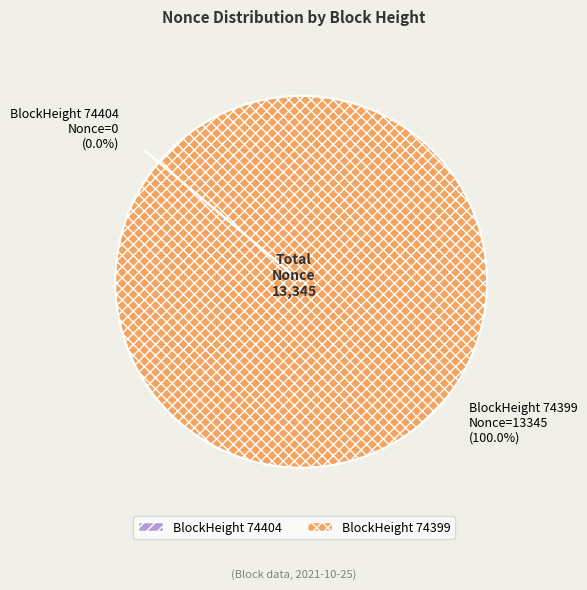

What is the change in value from 74404 to 74399?

+13345